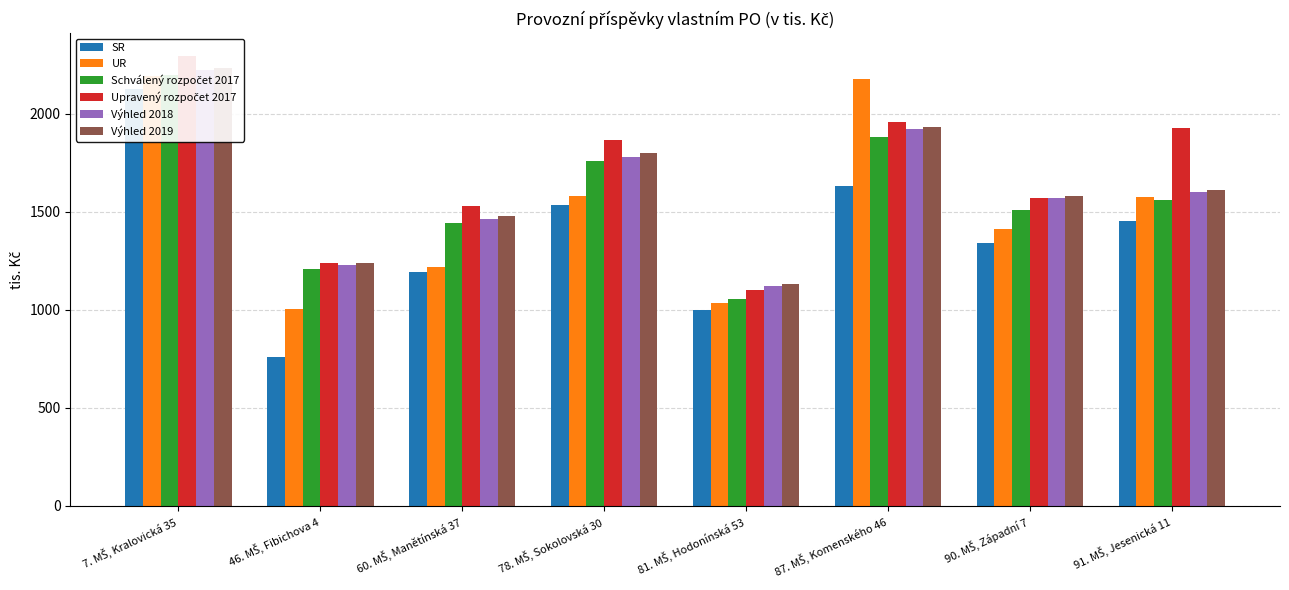

Which category has the highest value across all series?

7. MŠ, Kralovická 35